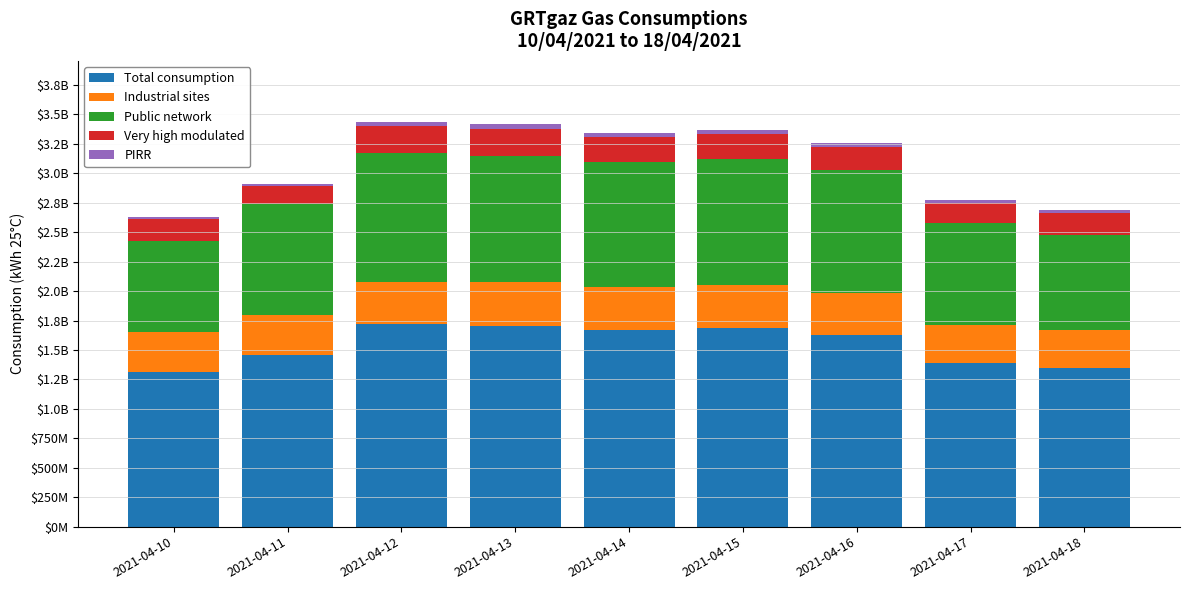

Rank the series by their maximum value, from lowest to highest.

PIRR, Very high modulated, Industrial sites, Public network, Total consumption